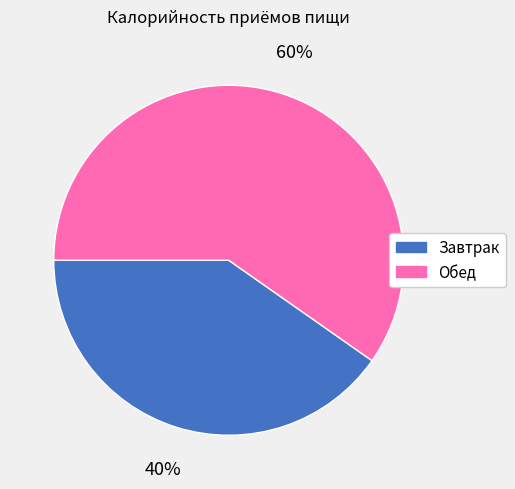

How many segments does this pie chart have?

2